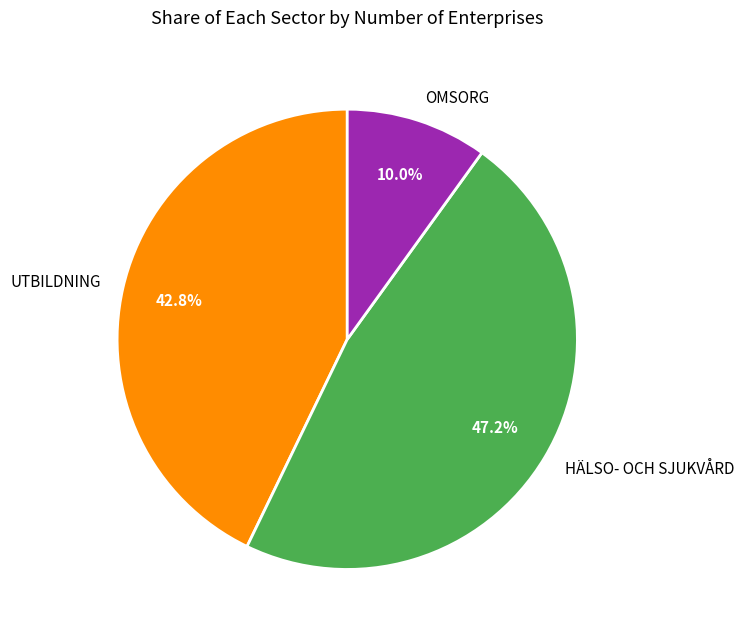

Which slice is the smallest?

OMSORG